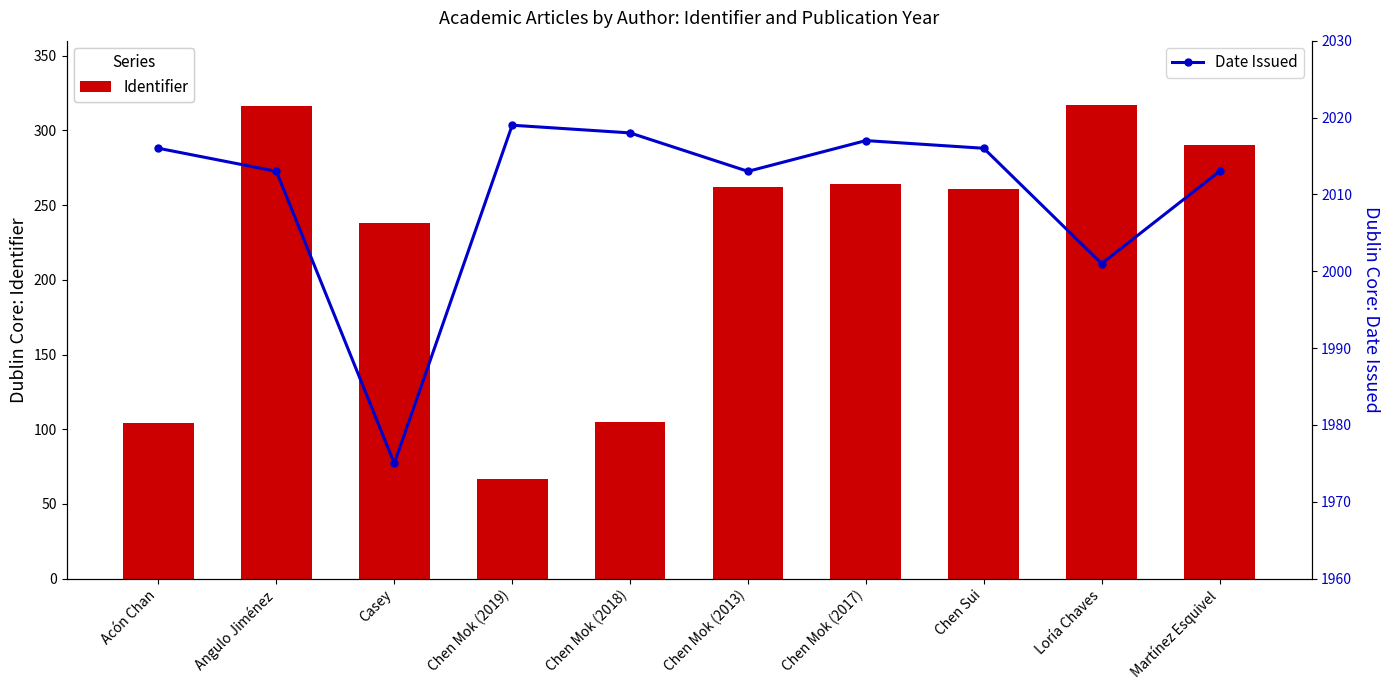

Count the number of data series in this chart.

2